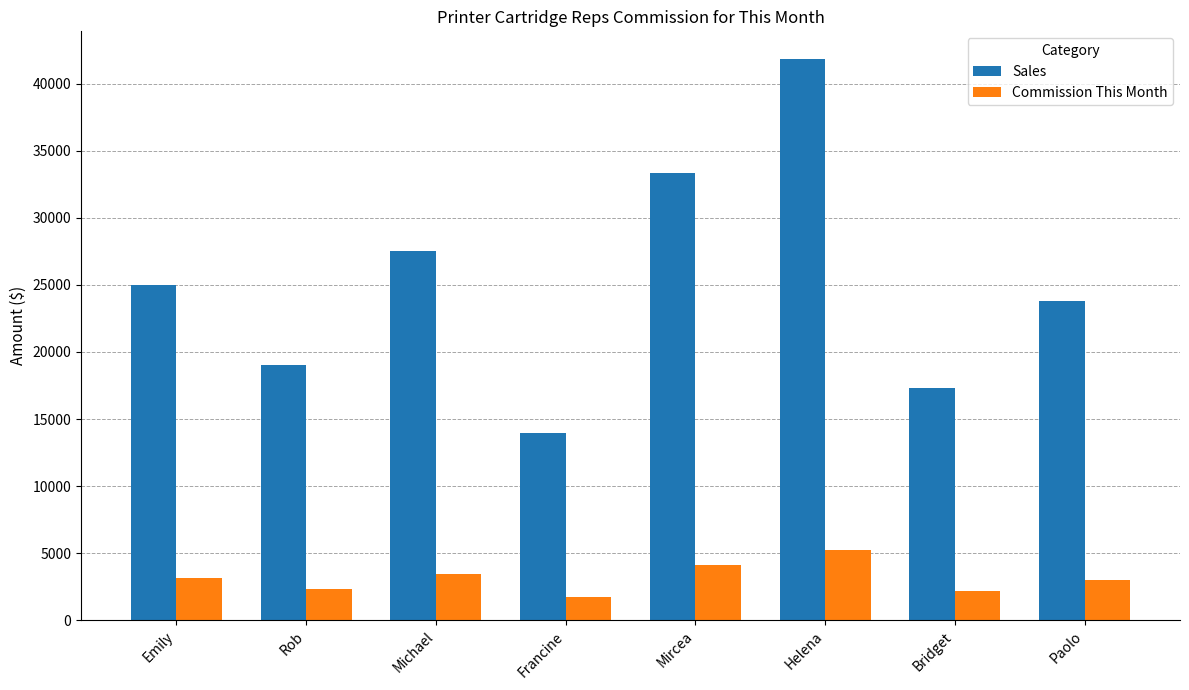

What position from the right is Mircea?

4